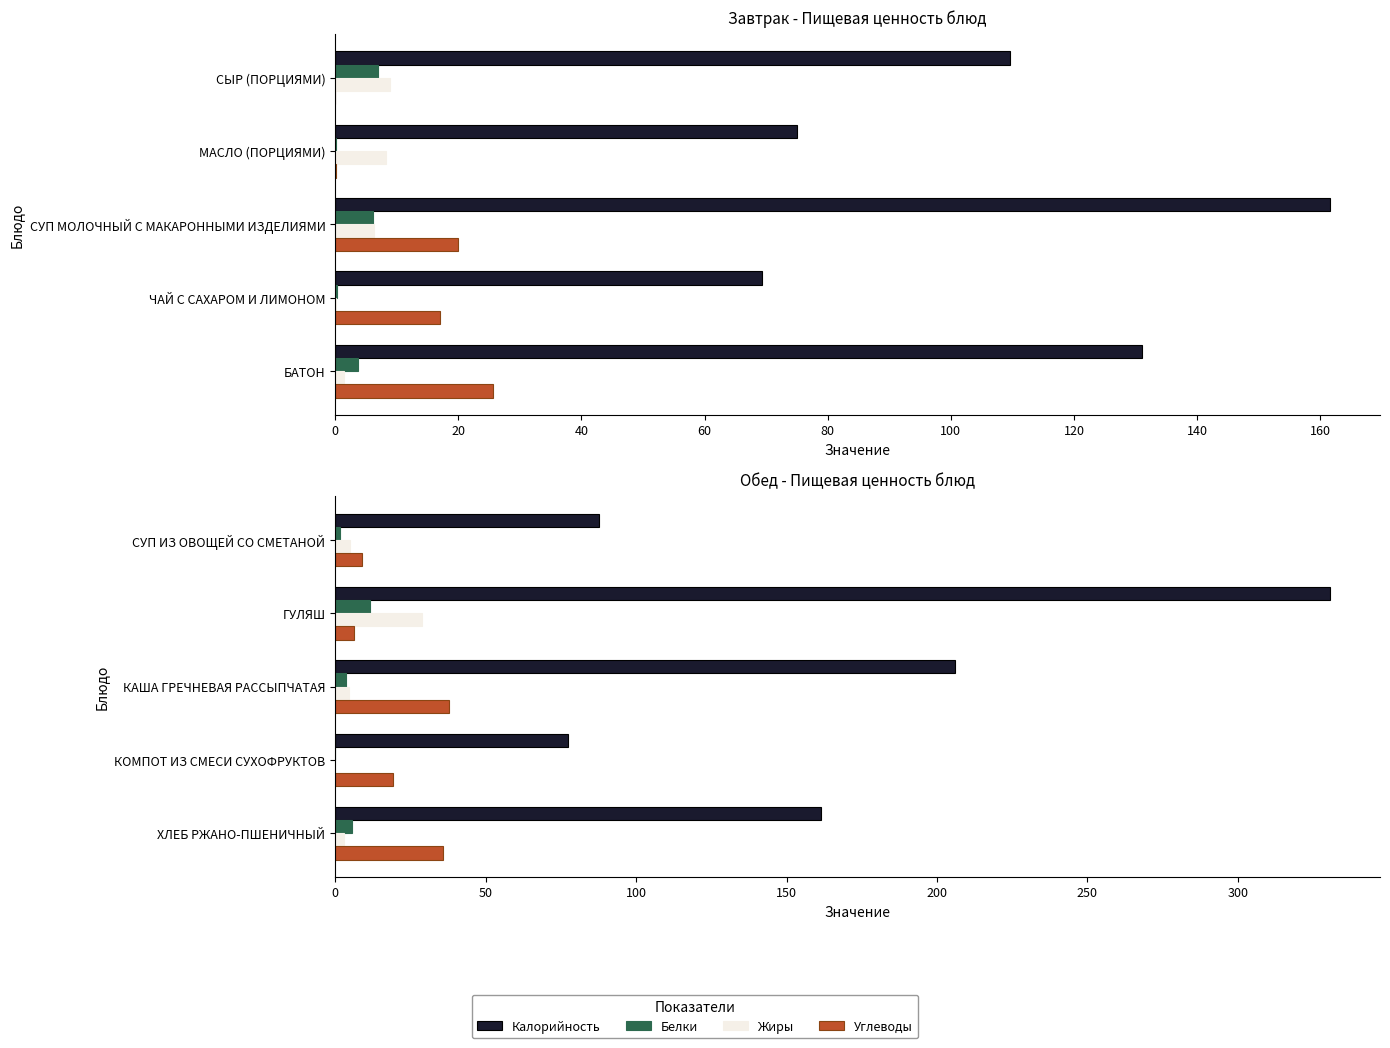

What is the average value of the Жиры series?

8.3